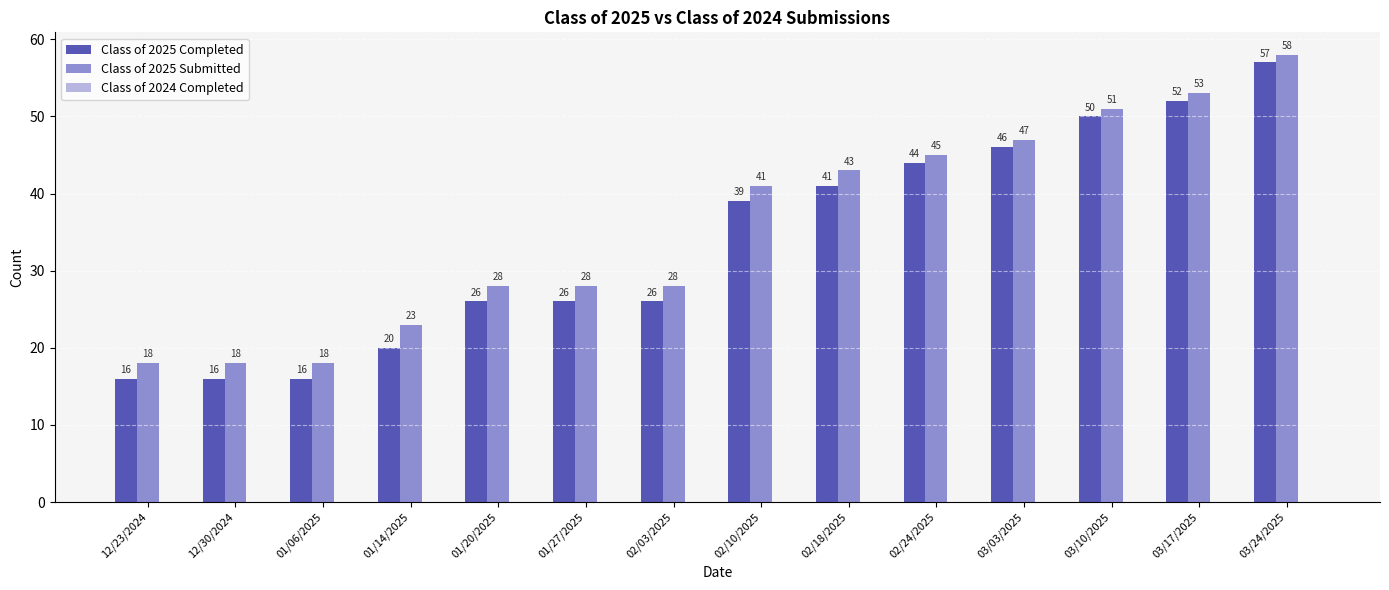

At which label does Class of 2025 Submitted reach its peak?

03/24/2025